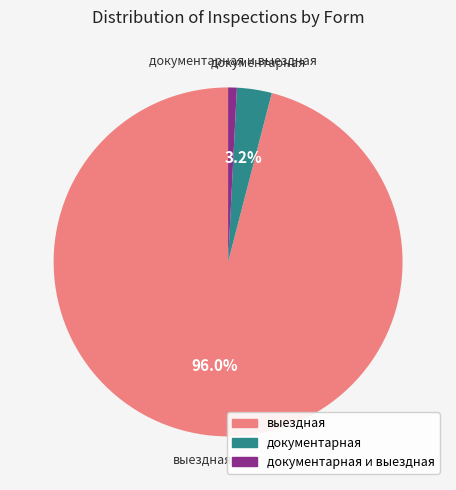

Is there any slice that represents more than half of the pie?

Yes